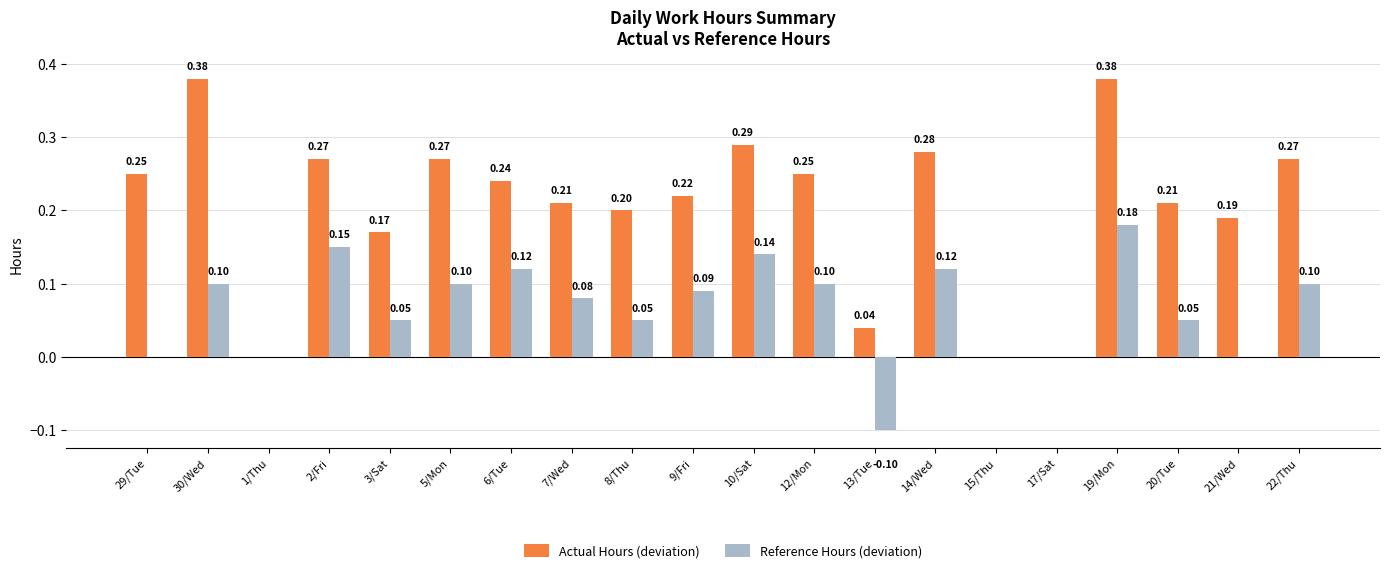

Between 29/Tue and 19/Mon, which series saw the biggest shift?

Reference Hours (deviation)